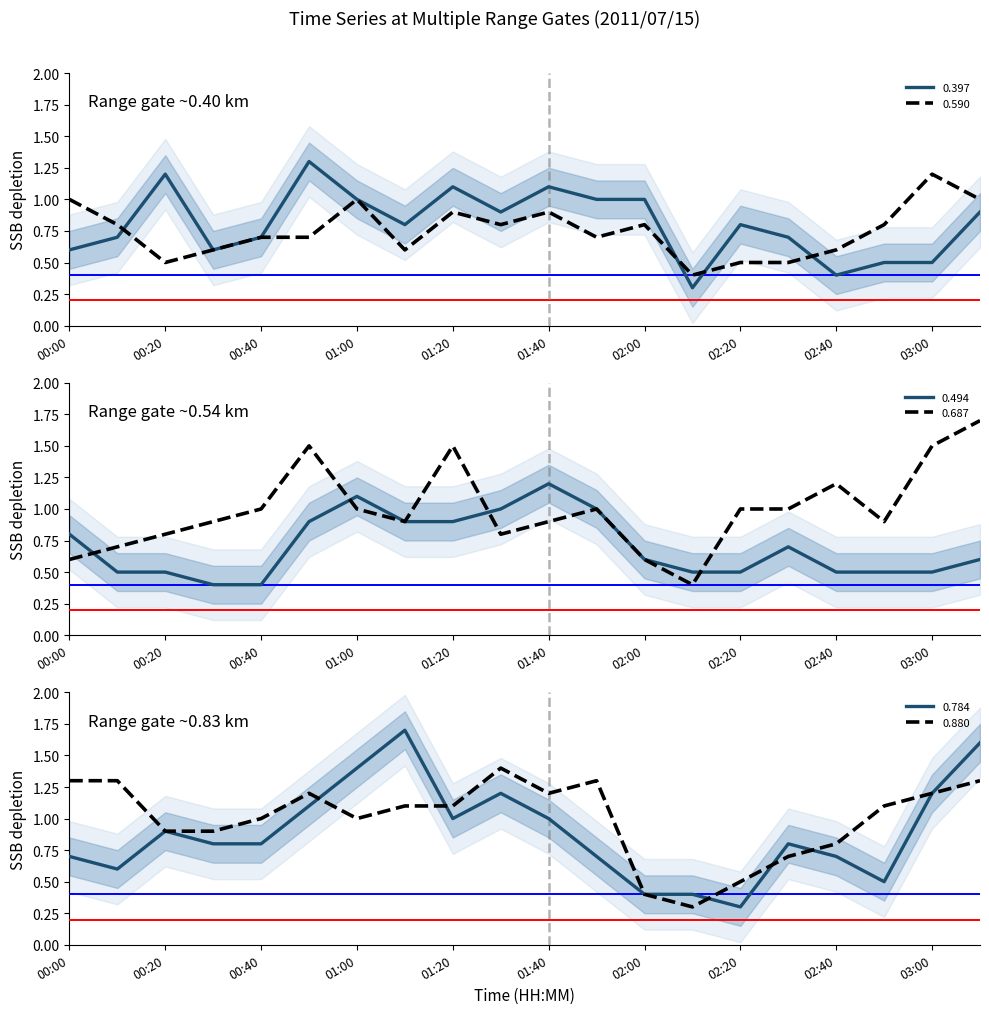

Is this an area chart (filled region under the line)?

No